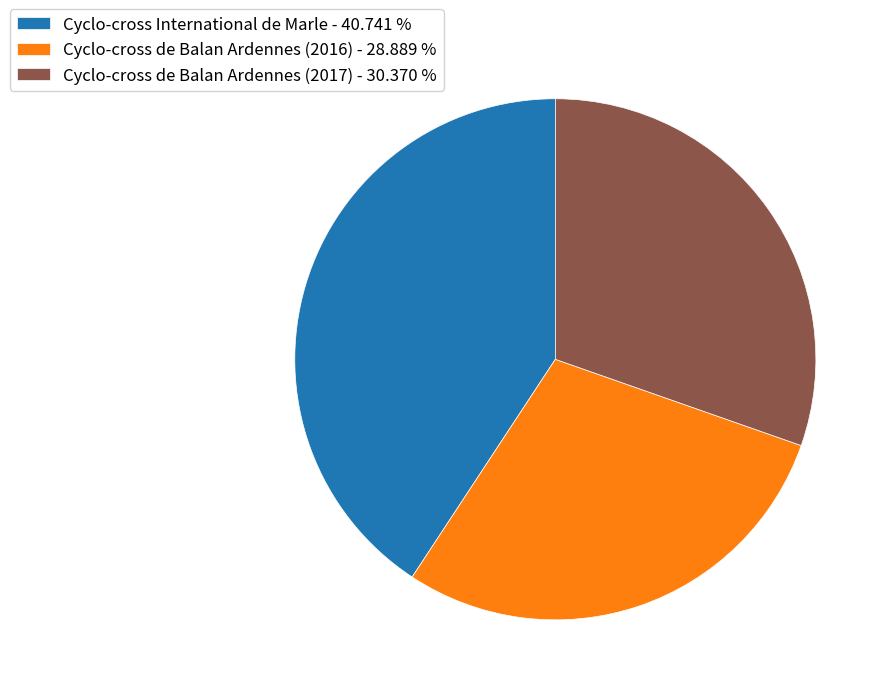

Rank the categories by value from lowest to highest.

Cyclo-cross de Balan Ardennes (2016), Cyclo-cross de Balan Ardennes (2017), Cyclo-cross International de Marle